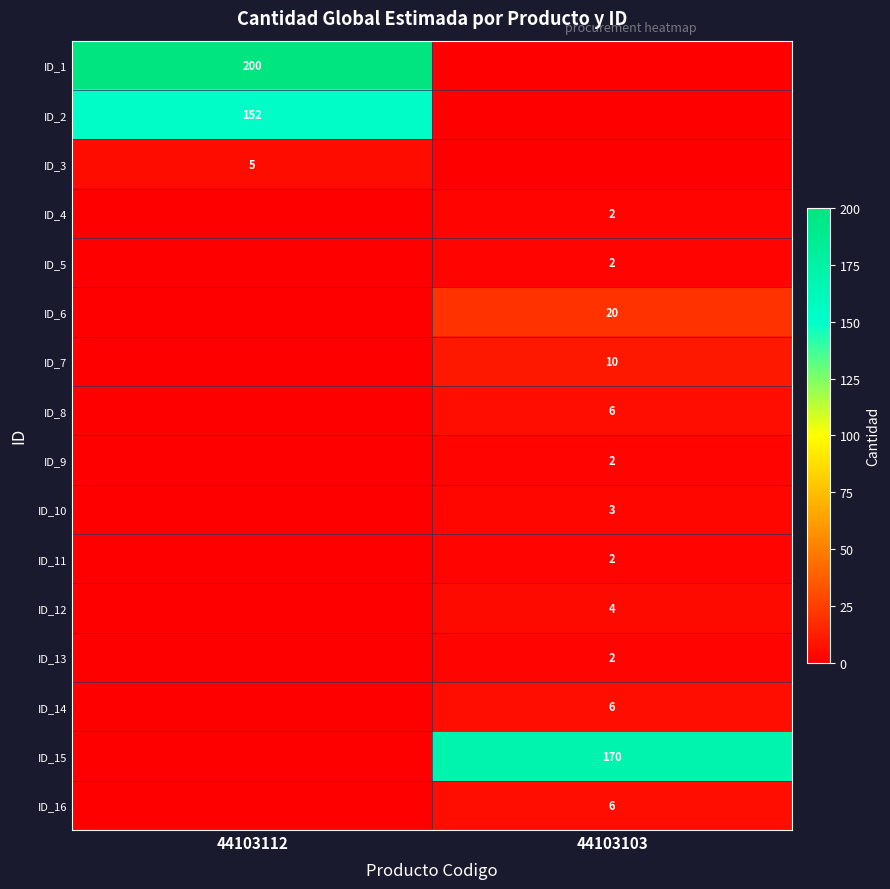

Between 44103103 and 44103112, which is larger?

44103112